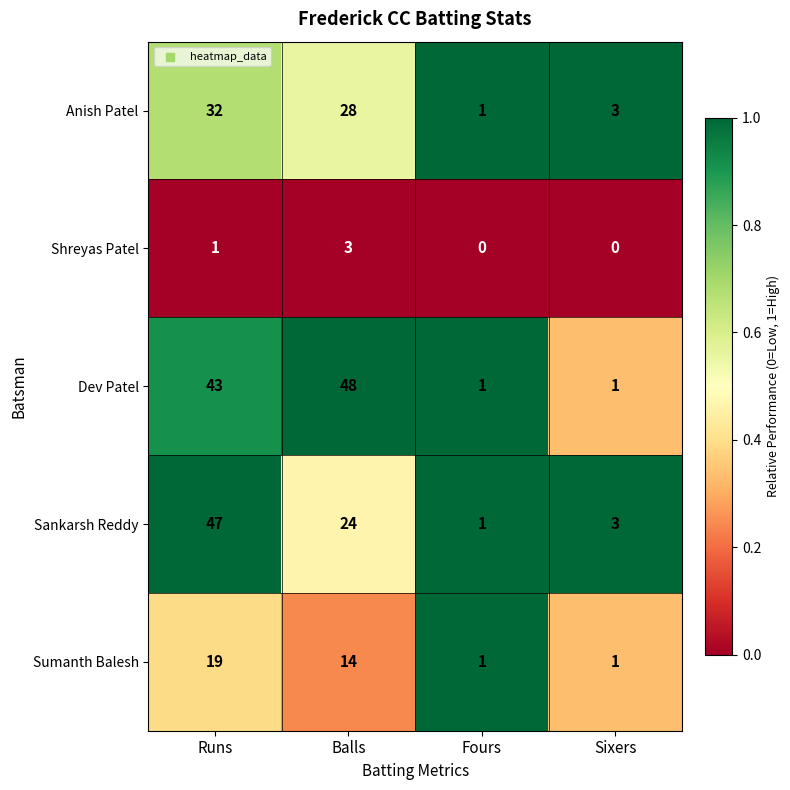

What is the maximum value shown in the chart?

48